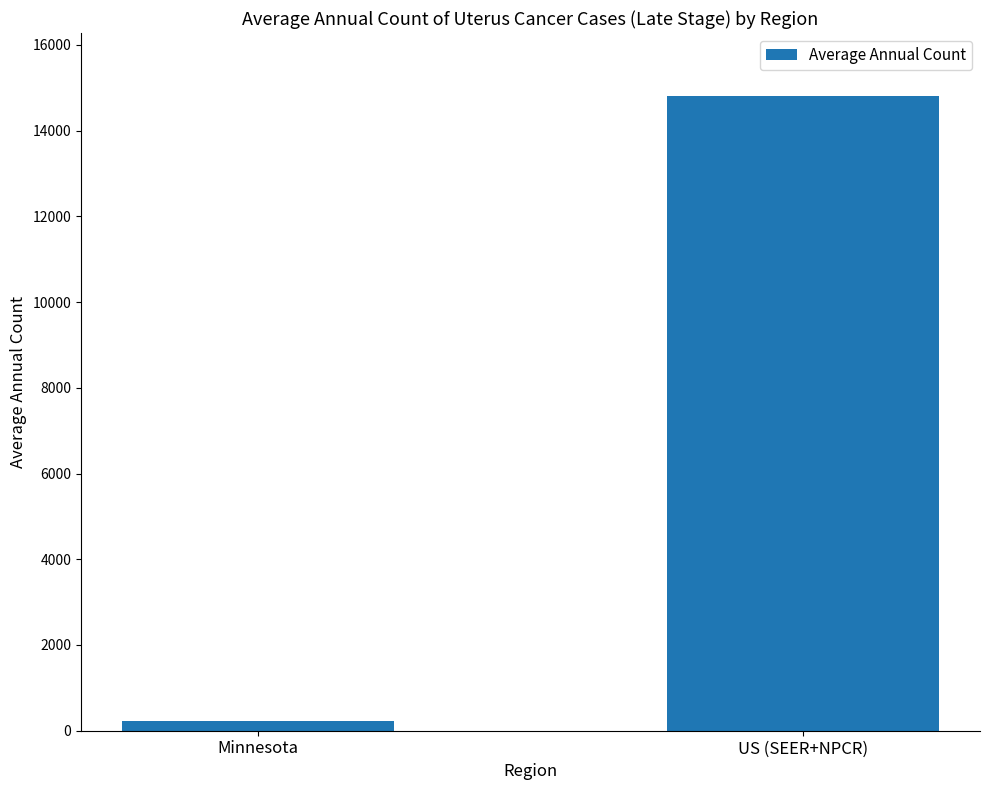

The chart shows a value of 24002 at US (SEER+NPCR). True or false?

False